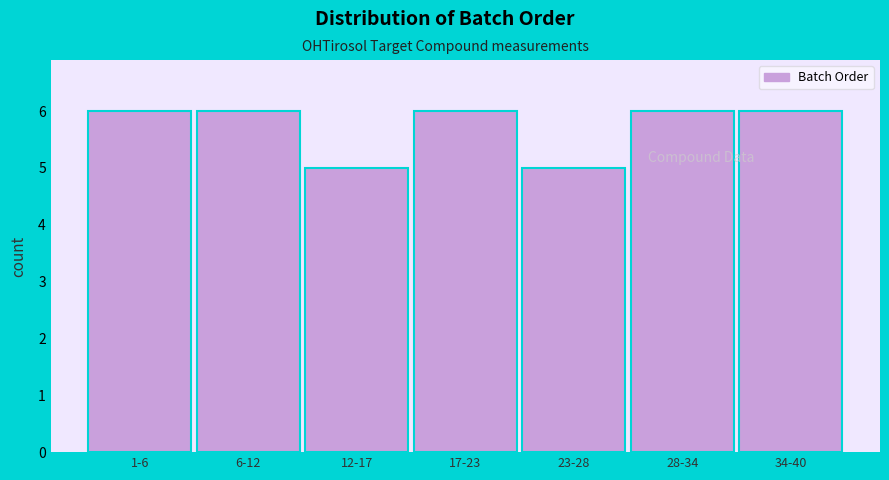

Reading left to right, transcribe all the data shown in this chart.

6	6	5	6	5	6	6